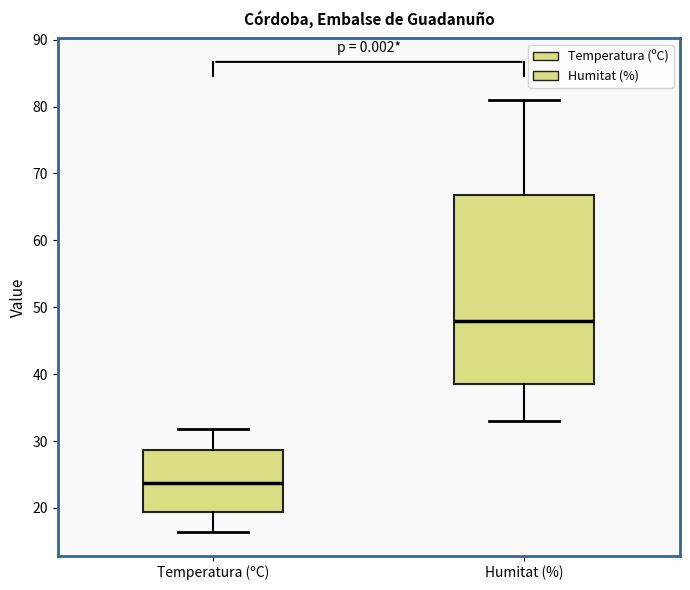

Reading left to right, transcribe this box plot: for each box, give where its median line is, the range the box spans, and where its two whiskers end, as read against the y-axis. The values are not printed on the chart, so give them approximately, as read against the axis.

Temperatura (ºC): median 24, box 19 to 29, whiskers 16 to 32
Humitat (%): median 48, box 39 to 67, whiskers 33 to 81